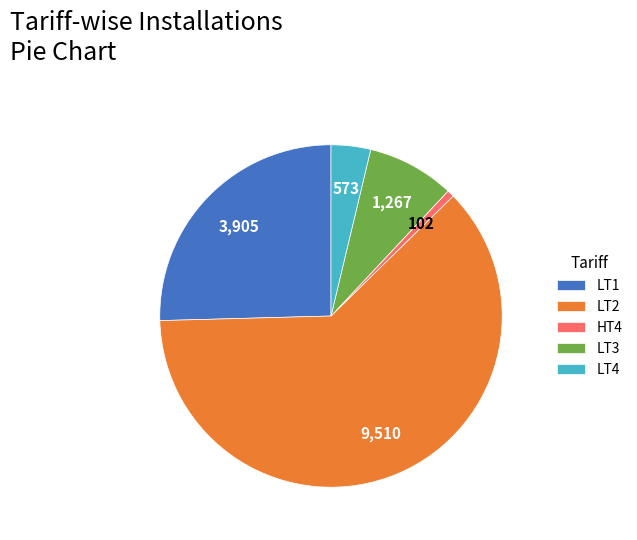

Rank the categories by value from highest to lowest.

LT2, LT1, LT3, LT4, HT4